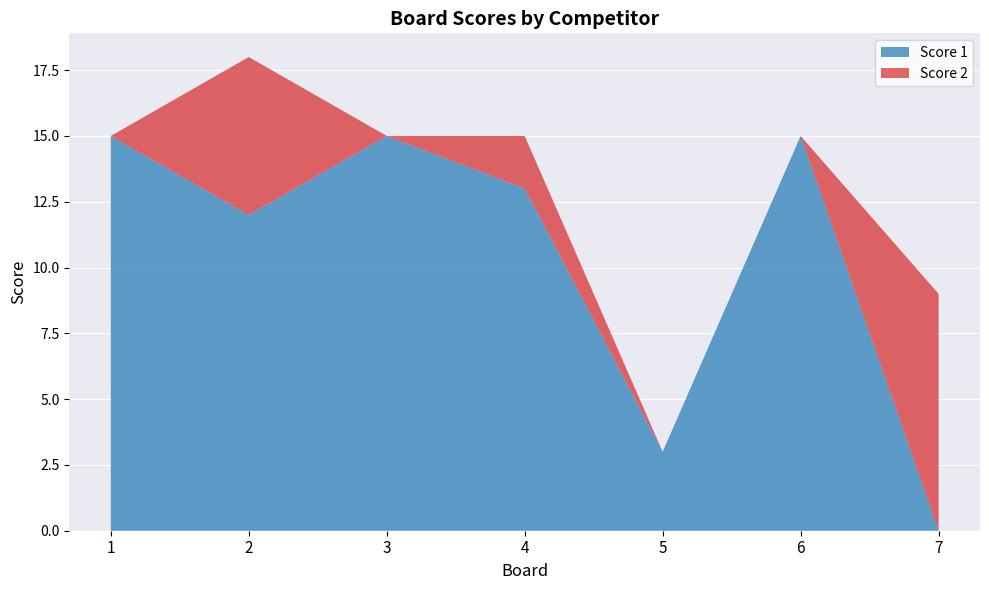

Reading left to right, what are all the values shown in this chart?

Score 1: 1=15	2=12	3=15	4=13	5=3	6=15	7=0
Score 2: 1=0	2=6	3=0	4=2	5=0	6=0	7=9